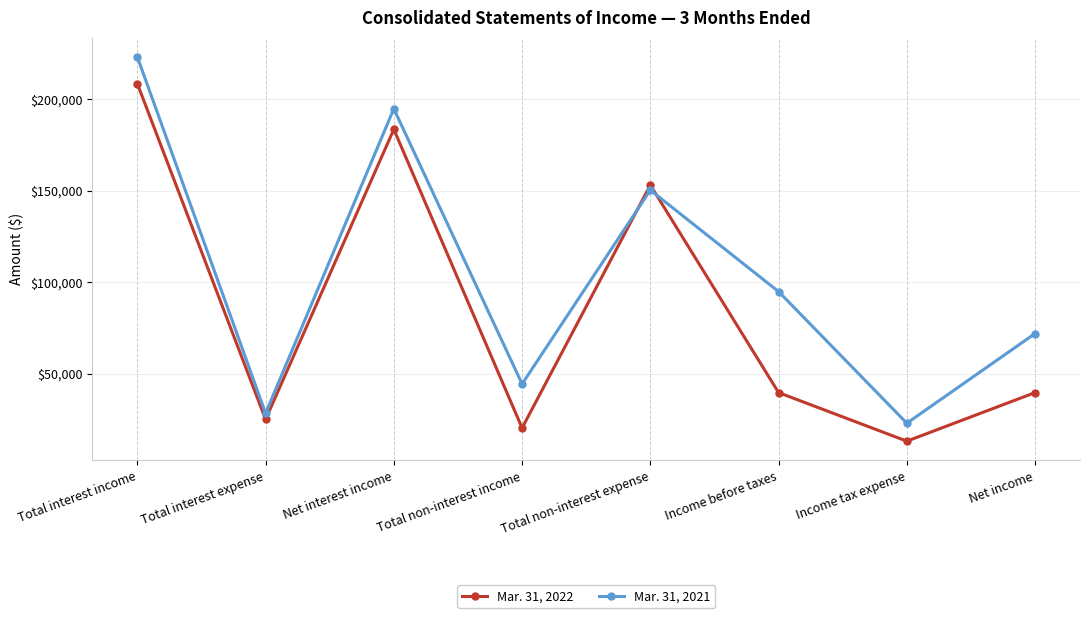

Rank the series at Net interest income from highest to lowest value.

Mar. 31, 2021, Mar. 31, 2022